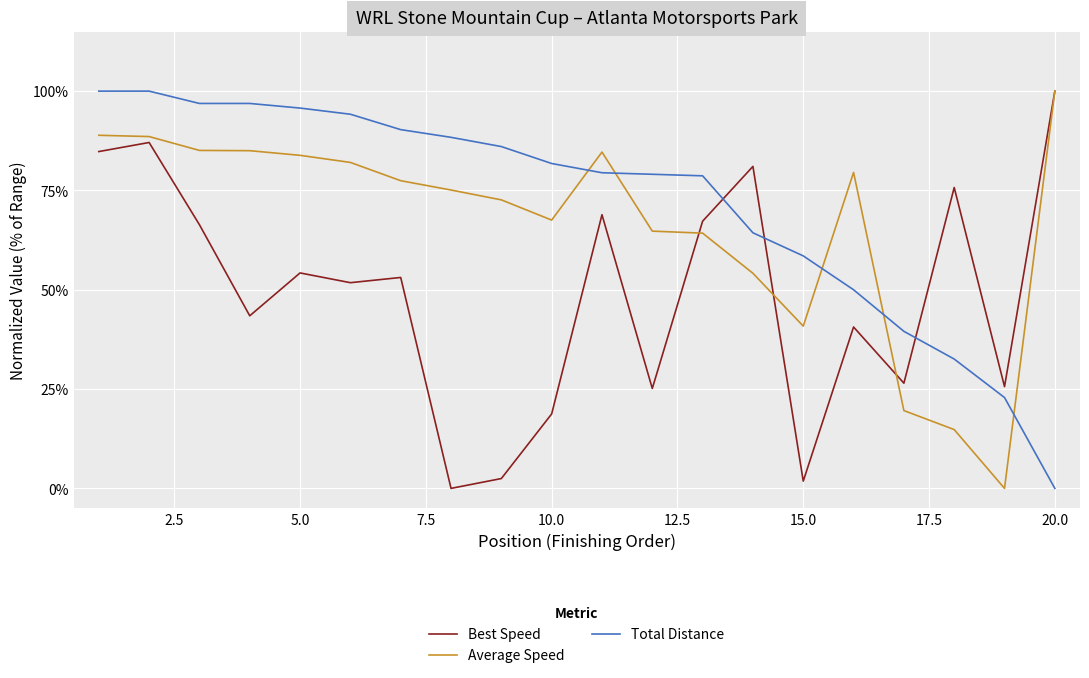

Does the chart have visible grid lines?

Yes